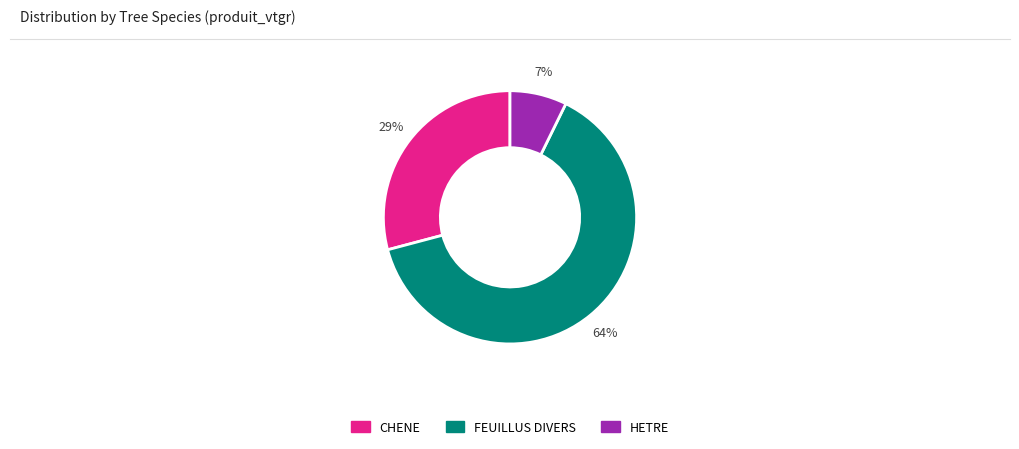

What is the smallest slice in the pie chart?

HETRE